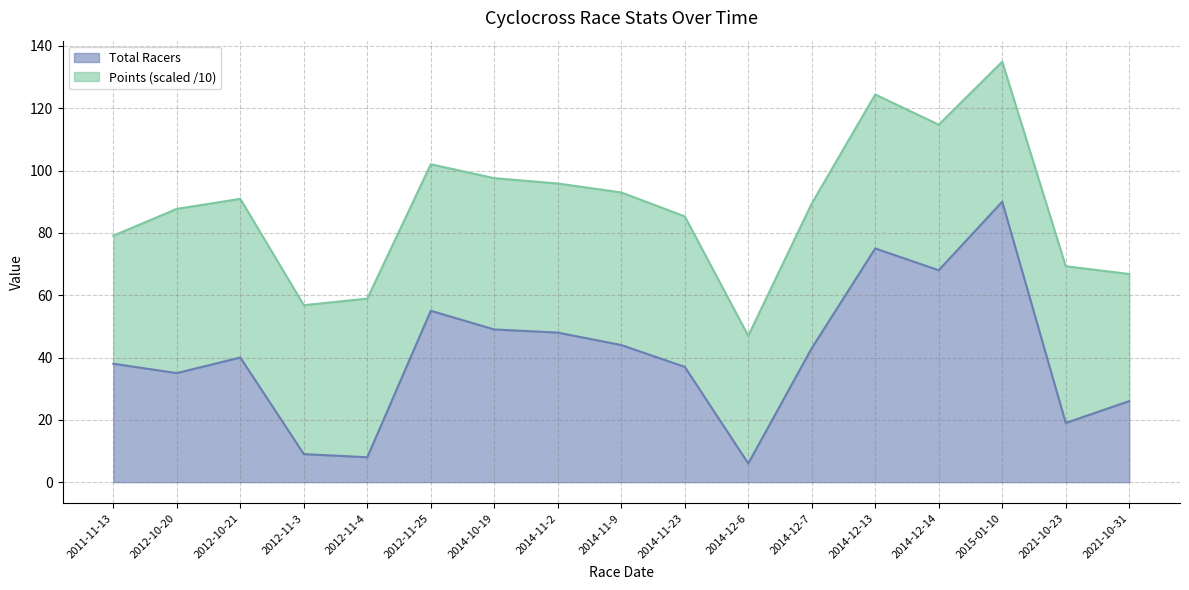

How many values are below 40?

8